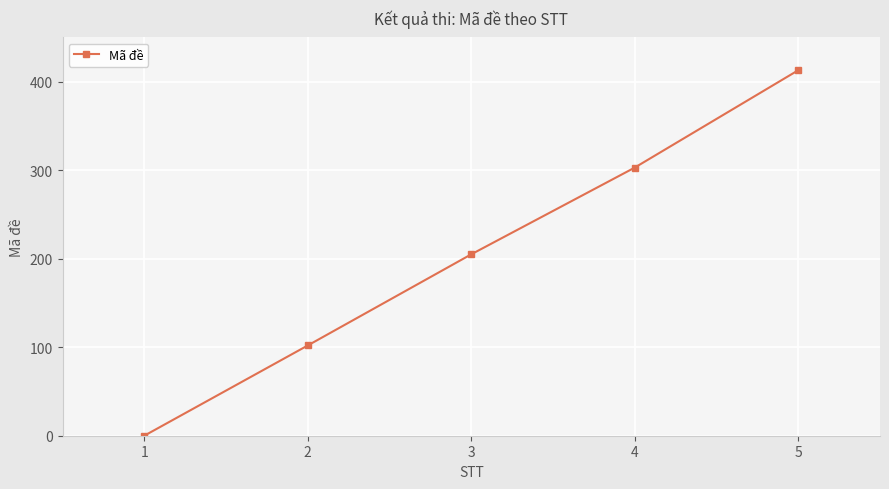

Reading right to left, what are all the values shown in this chart?

5=413	4=303	3=205	2=102	1=0